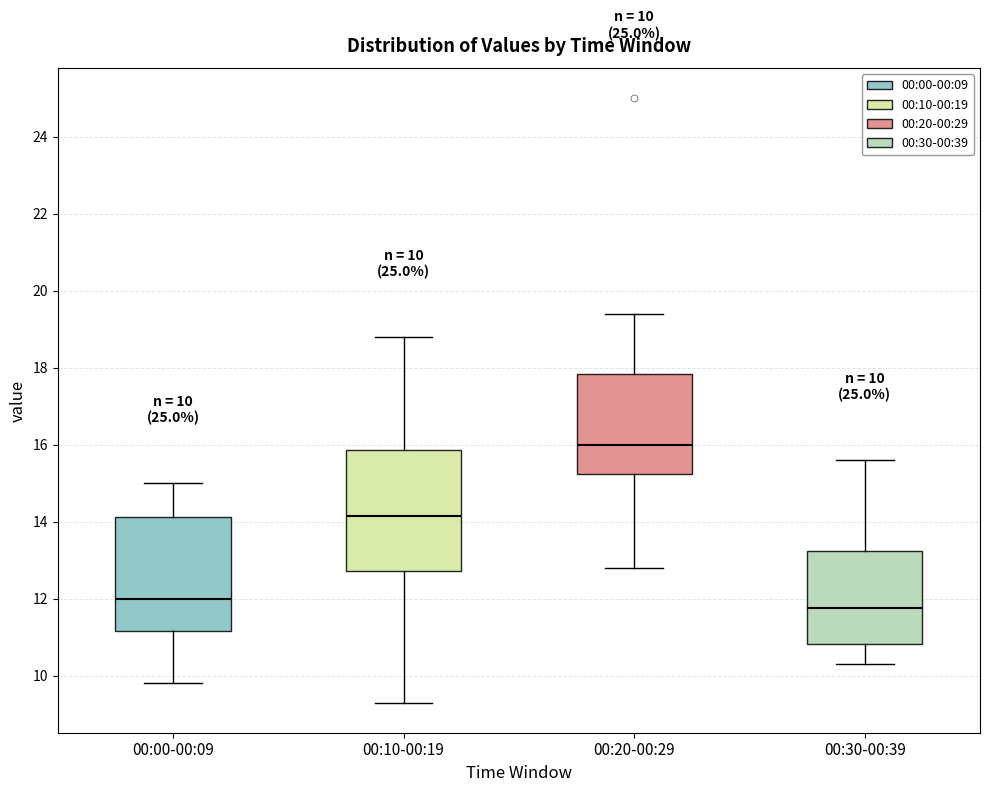

Which box's median line is the highest?

00:20-00:29